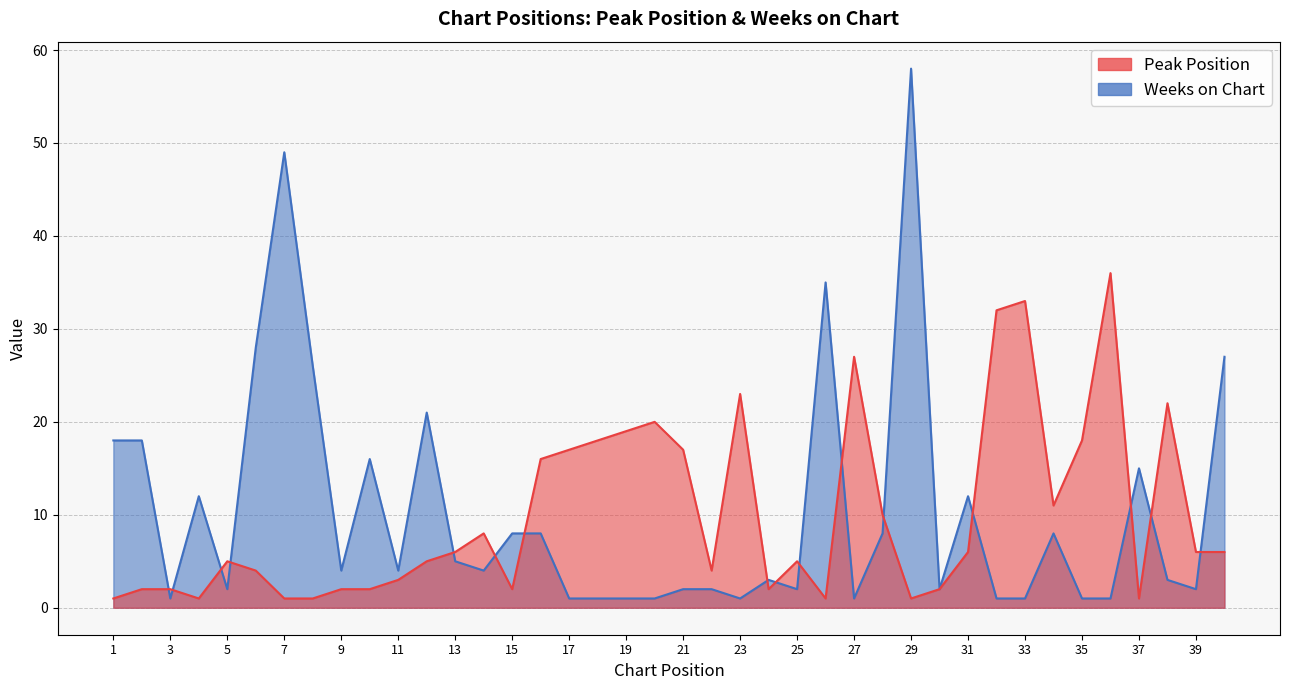

What is the spread (max minus min) of values at 2?

16